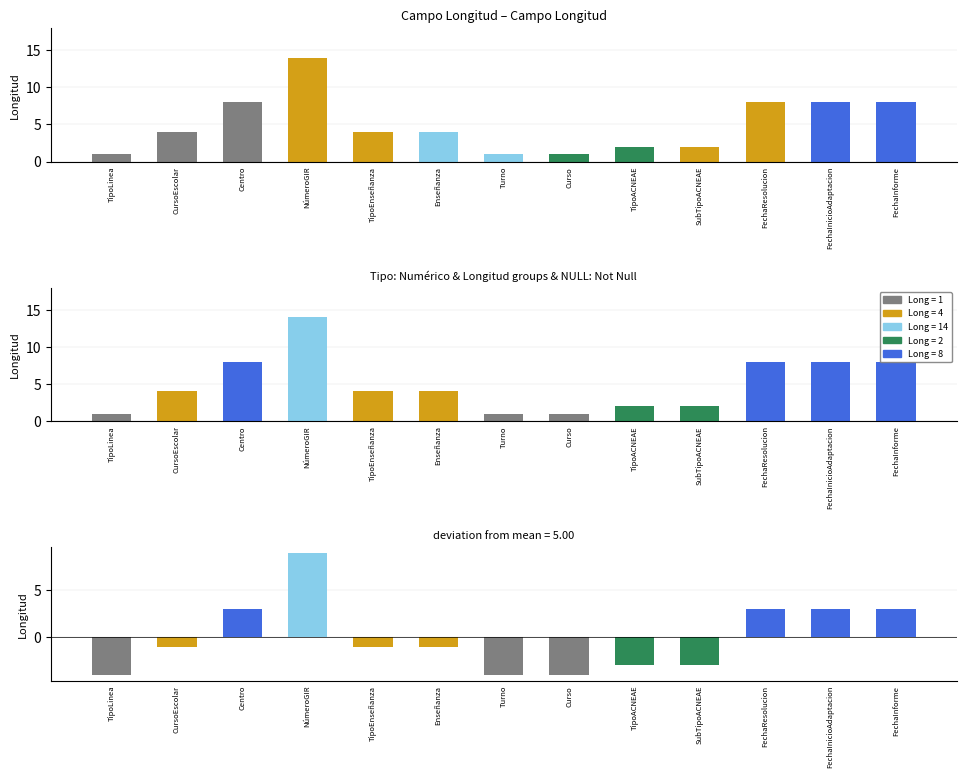

What is the label of the 9th bar from the left?

TipoACNEAE